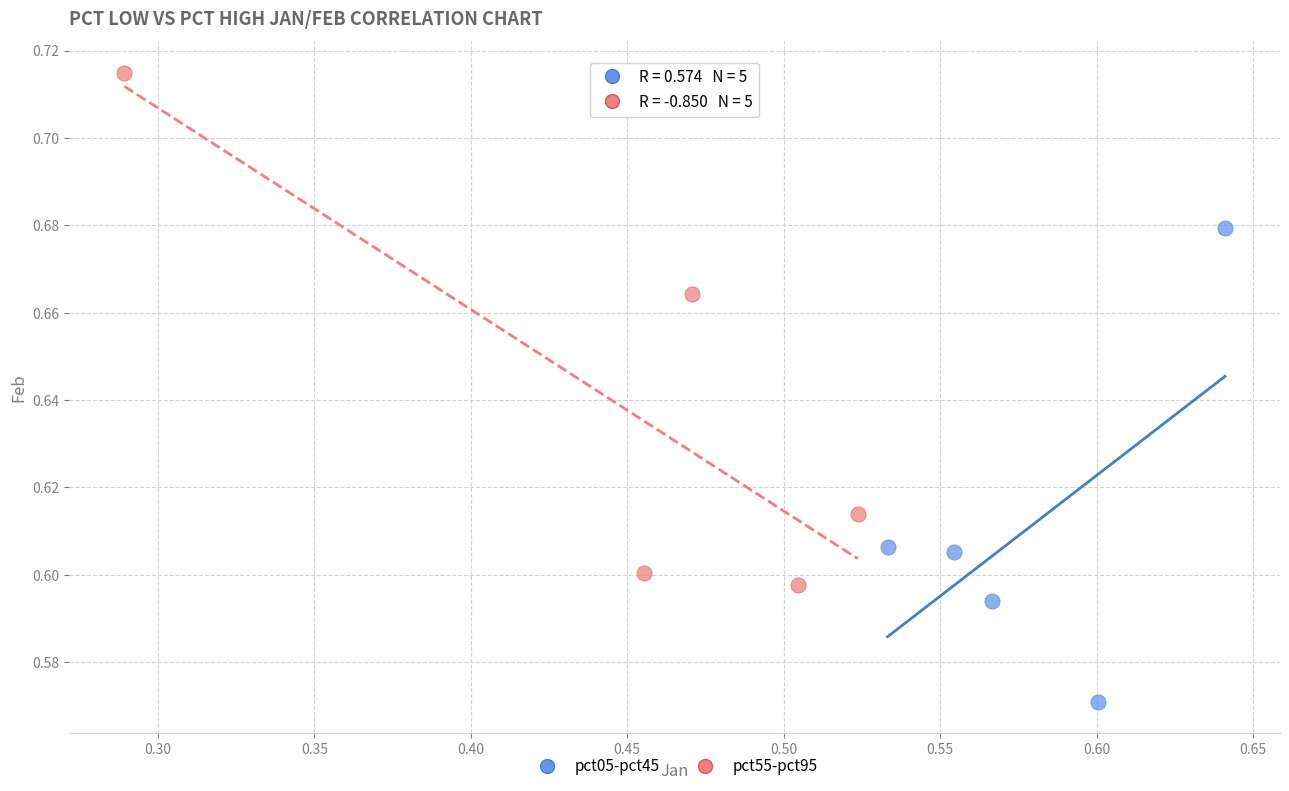

Which series reaches the maximum Y coordinate?

pct55-pct95